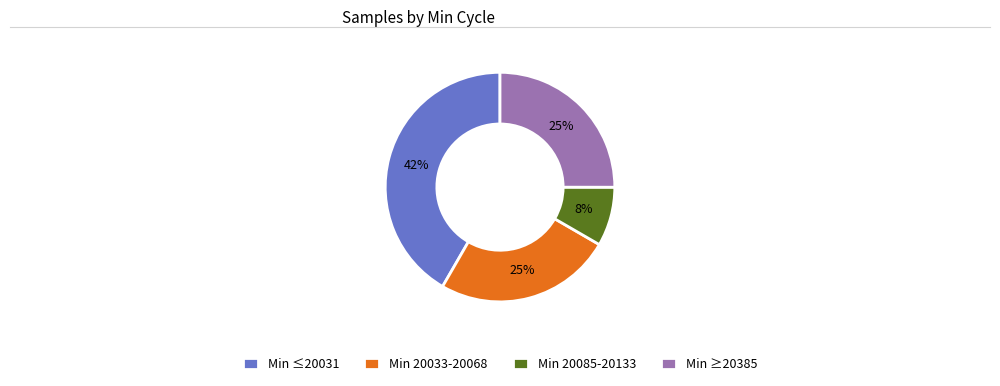

To the nearest percent, what portion does Min ≥20385 represent?

25%